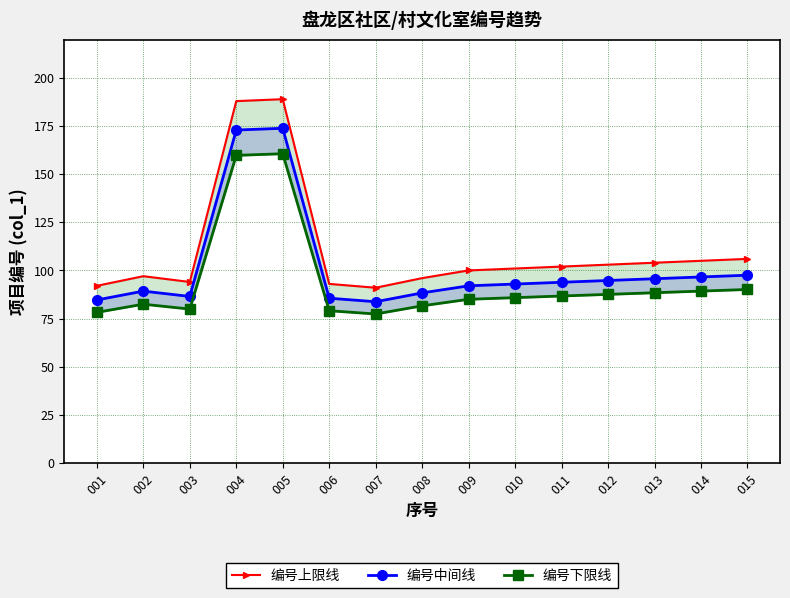

What is the difference between the maximum and minimum values in the 编号下限线 series?

83.3